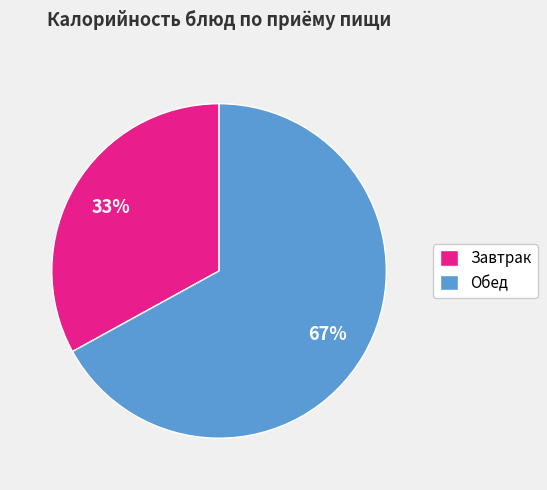

Between Обед and Завтрак, which is larger?

Обед